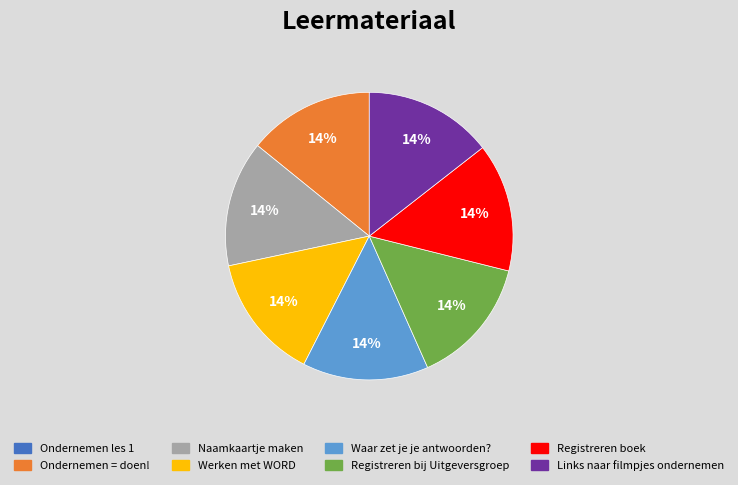

True or false: Registreren boek accounts for 5% of the total.

False